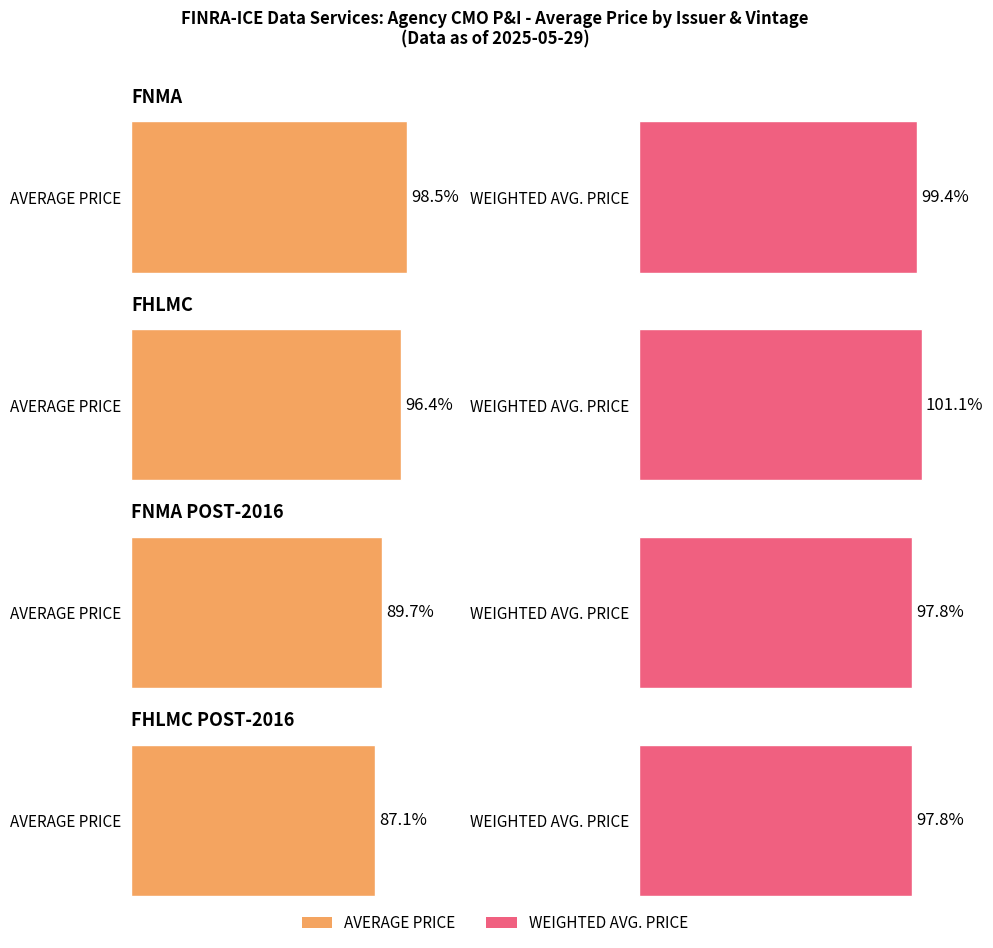

How many data points in AVERAGE PRICE are above 98?

1